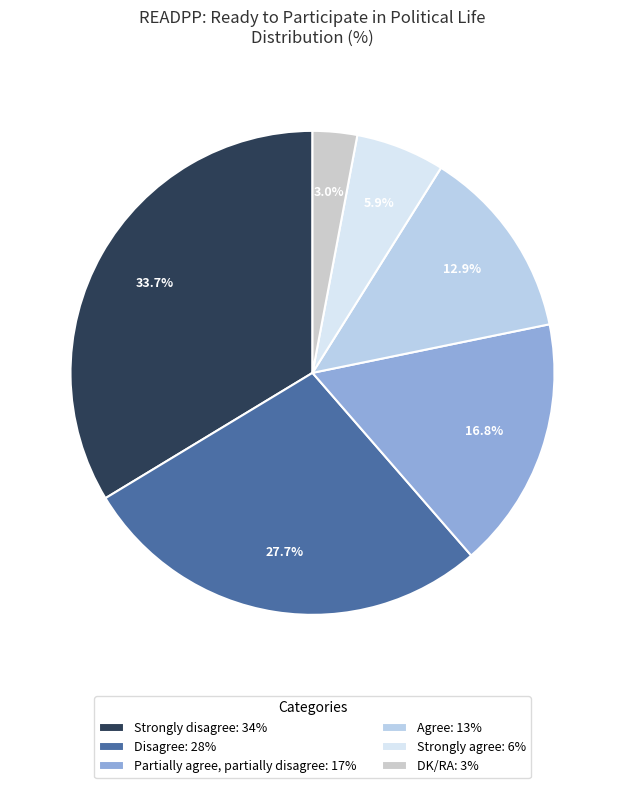

Is it true that Strongly disagree is 47% of the pie?

False